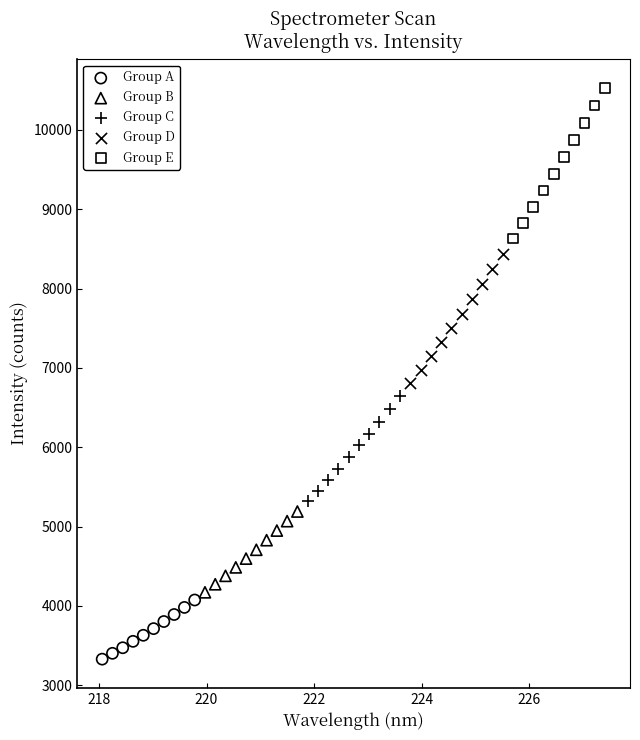

Which series has the largest Y range (max minus min)?

Group E